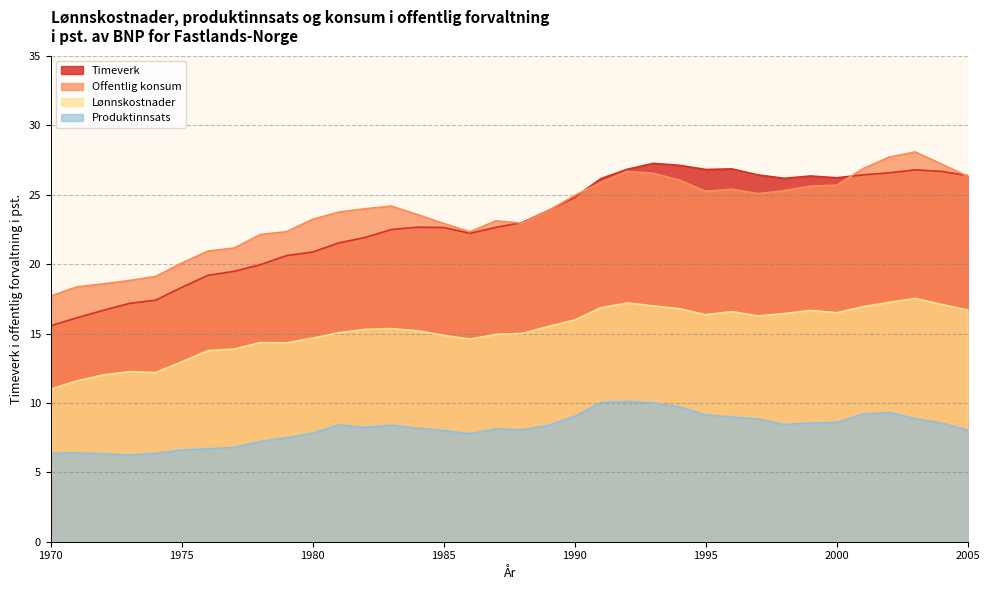

How many times do Offentlig konsum and Timeverk cross each other?

5